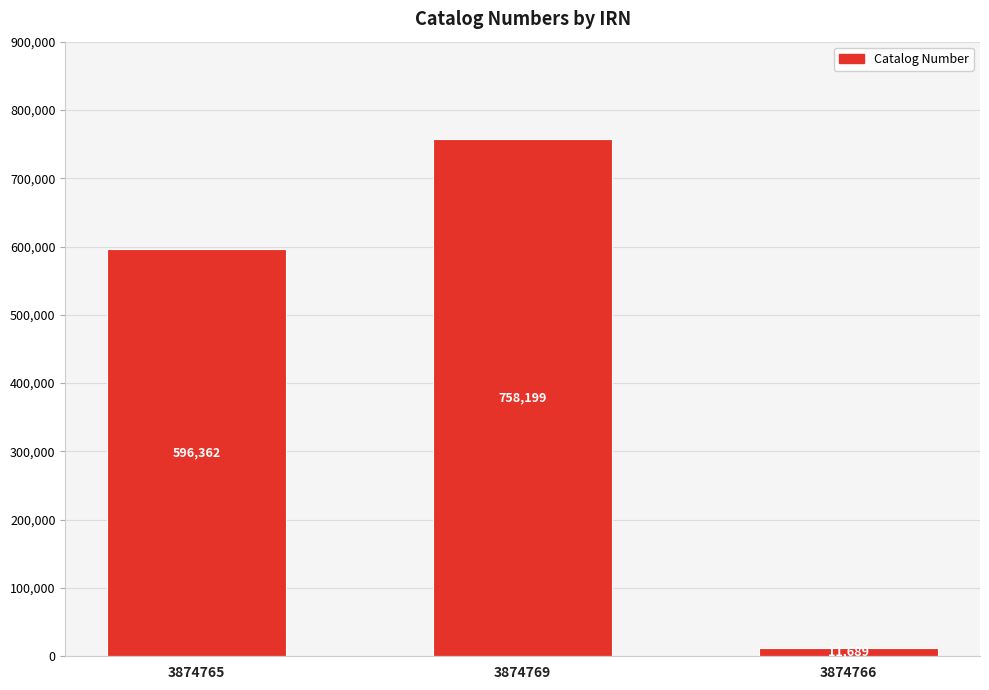

Rank the categories by value from lowest to highest.

3874766, 3874765, 3874769